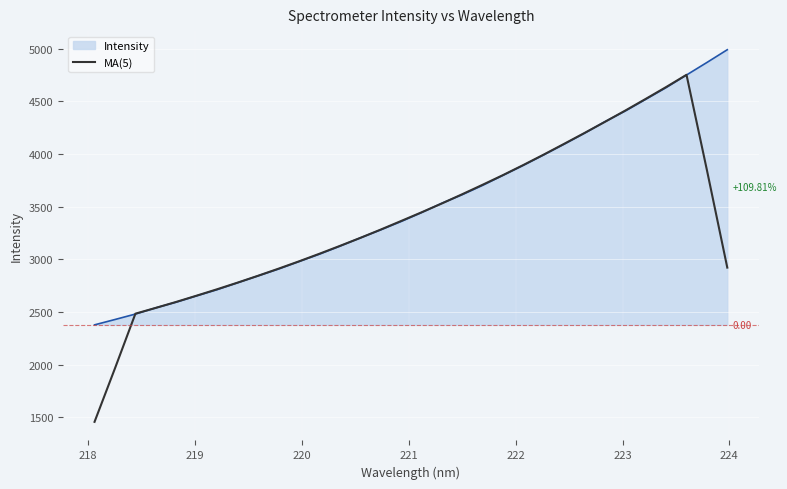

How many series are shown in this chart?

2